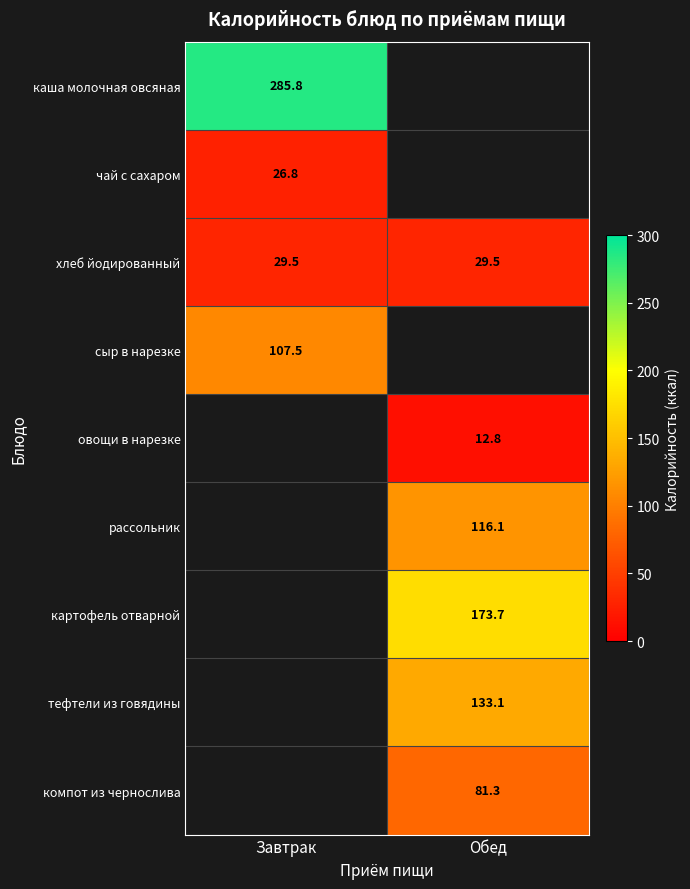

Is it true that чай с сахаром equals 10.8 at Завтрак?

False